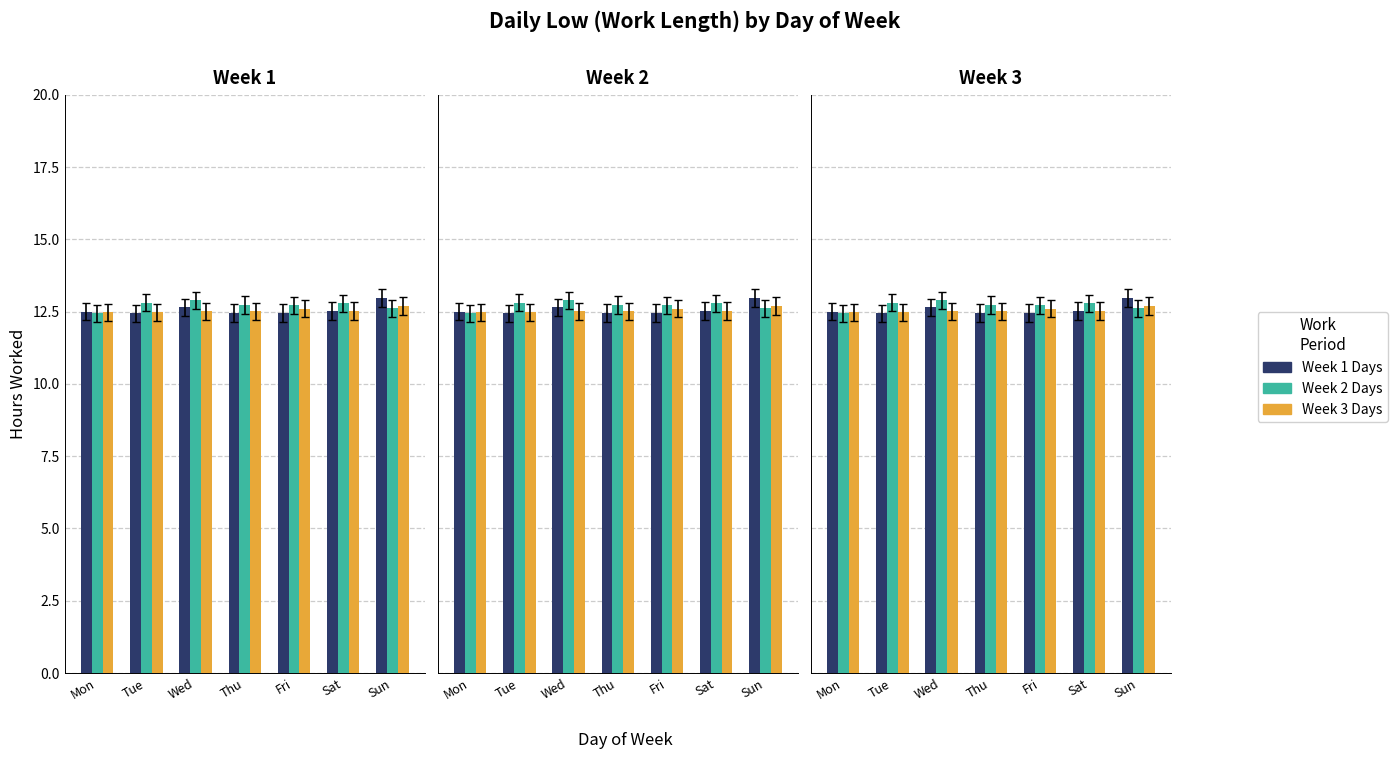

Count the Low (Week 2) values in the range 12 to 13.

7